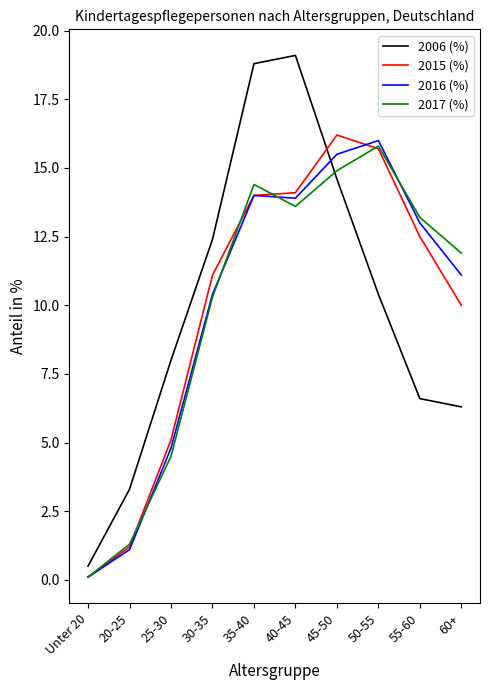

Where do 2006 (%) and 2017 (%) first cross each other?

40-45 and 45-50